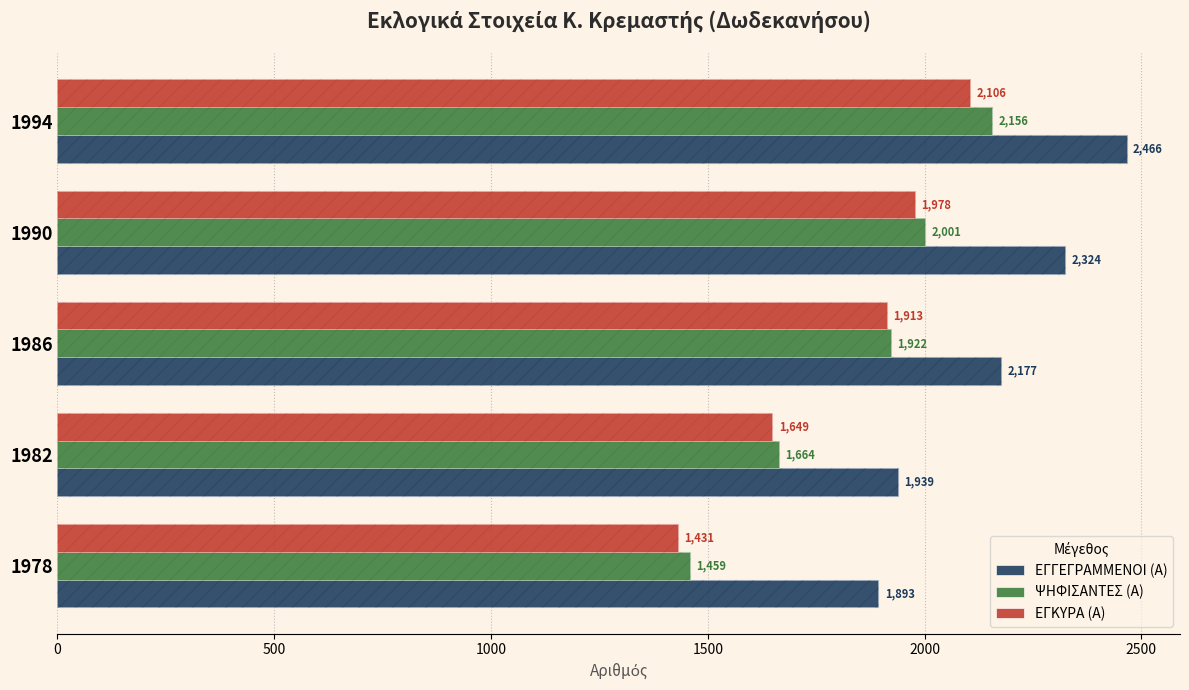

Is it true that ΕΓΓΕΓΡΑΜΜΕΝΟΙ (Α) equals 1893 at 1978?

True